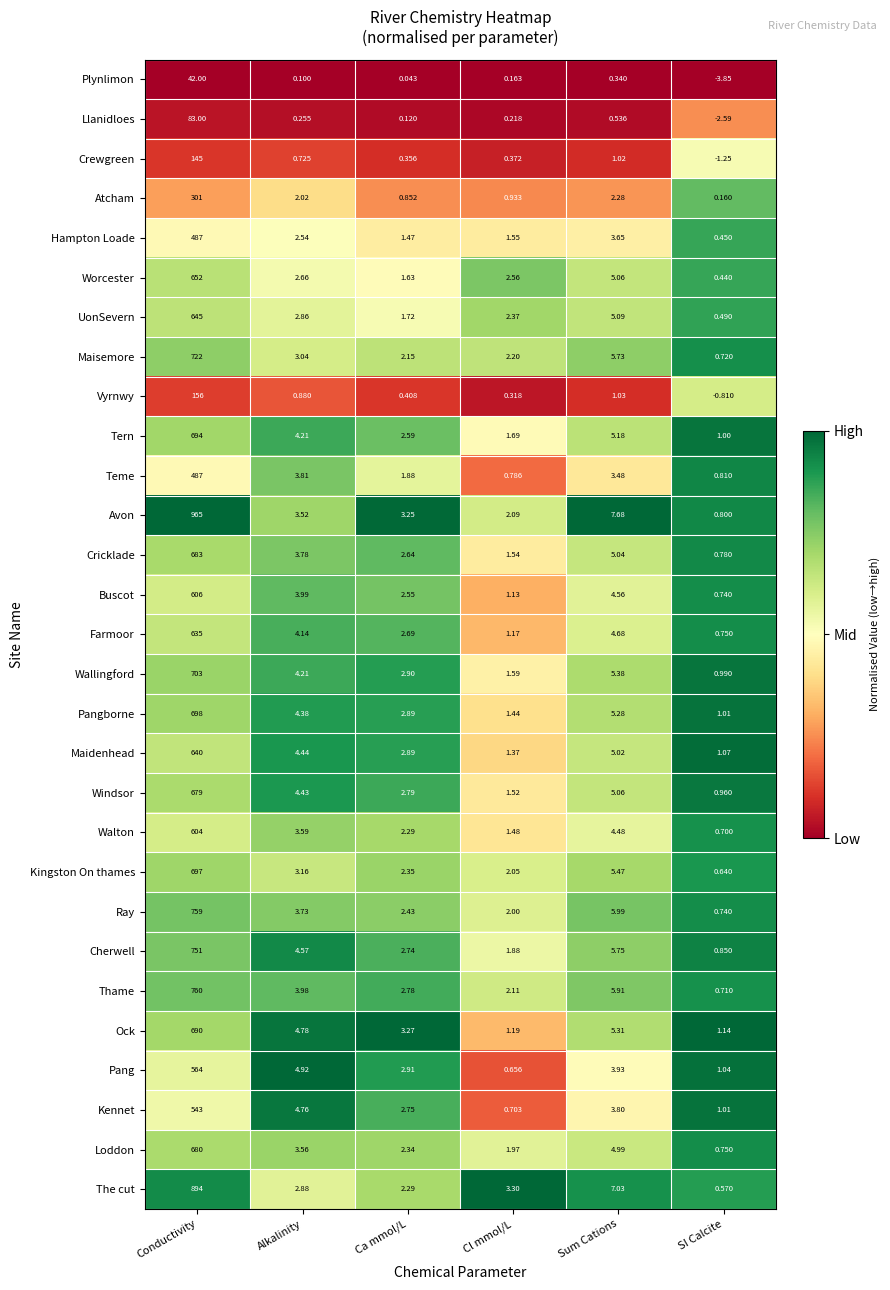

At which category is the sum across all series the highest?

Conductivity